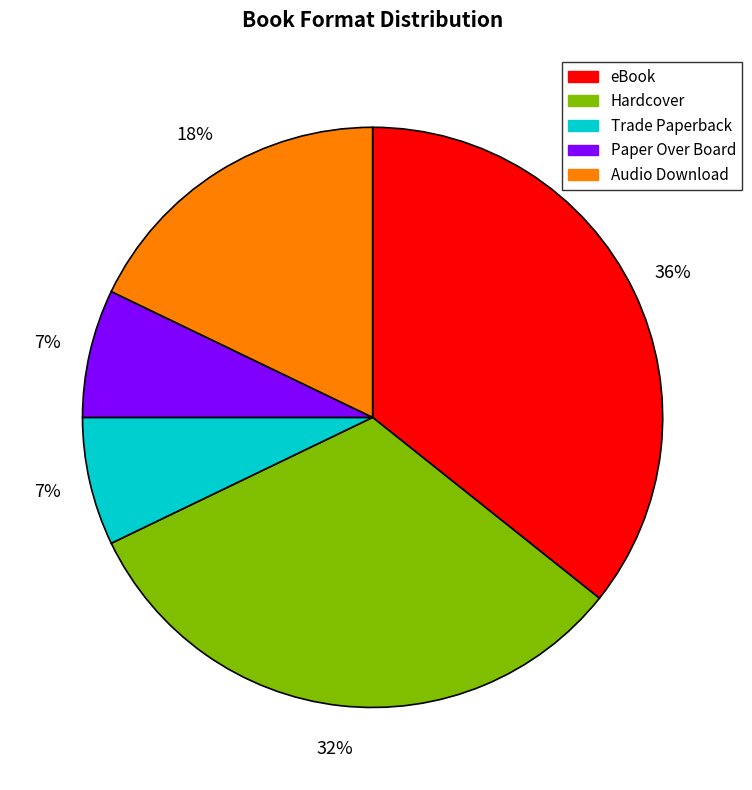

Which category has the biggest portion of the pie?

eBook